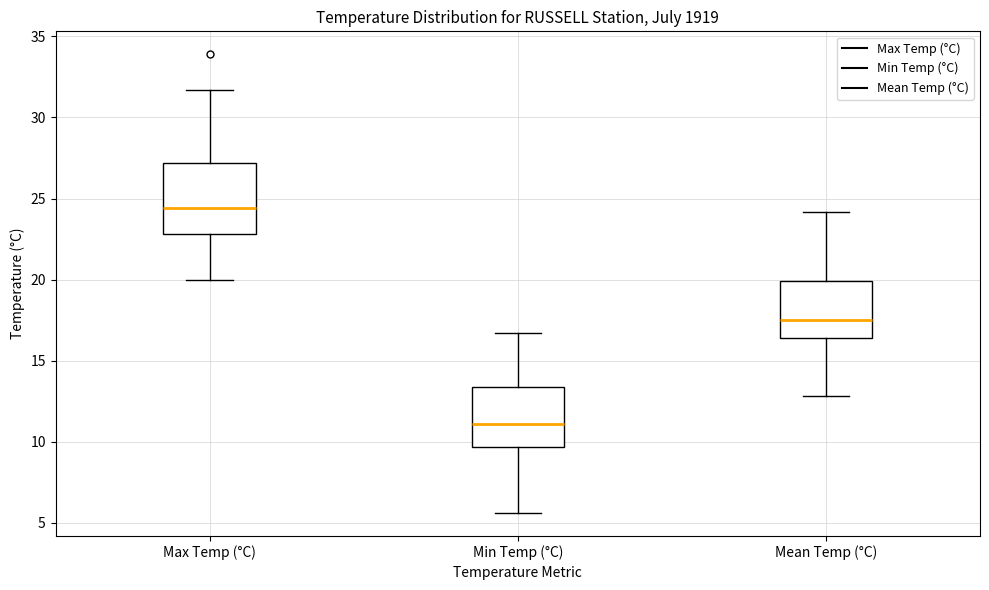

Reading left to right, read every box against the y-axis: the position of its median line, the range the box covers, and the ends of its whiskers. The values are not printed on the chart, so give them approximately, as read against the axis.

Max Temp (°C): median 24.5, box 23.0 to 27.0, whiskers 20.0 to 31.5
Min Temp (°C): median 11.0, box 9.5 to 13.5, whiskers 5.5 to 16.5
Mean Temp (°C): median 17.5, box 16.5 to 20.0, whiskers 13.0 to 24.0